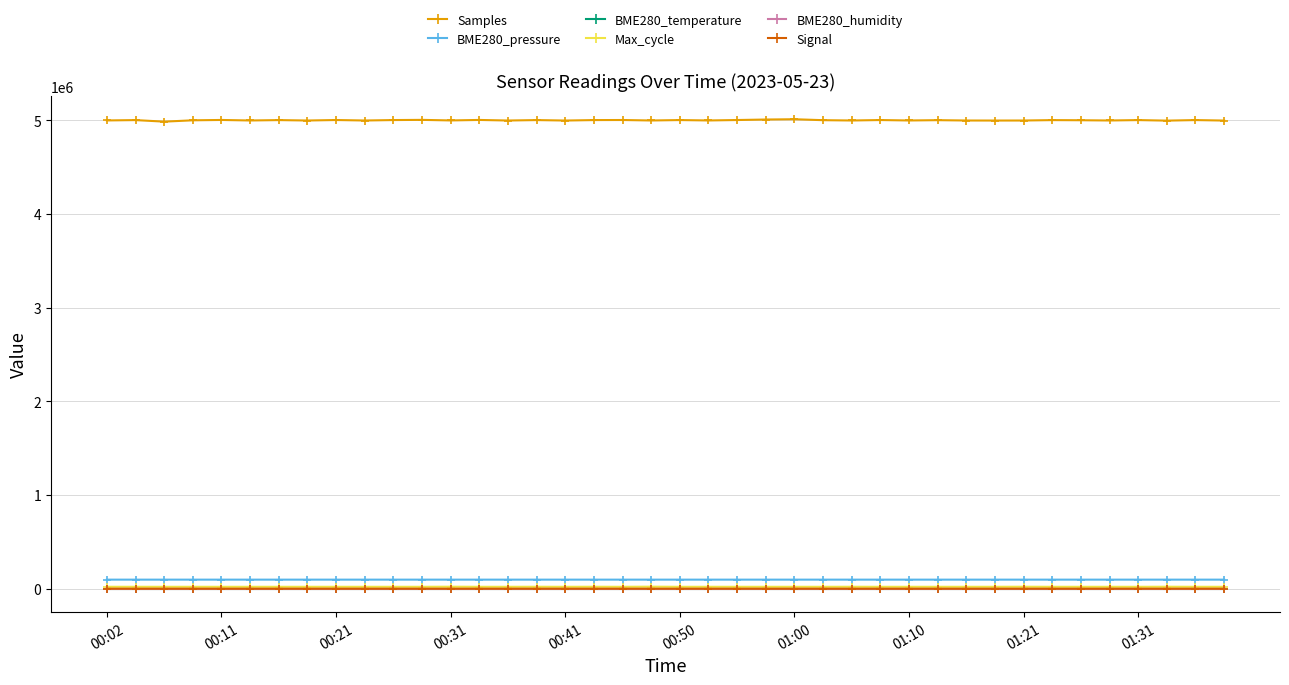

What are all the series names shown in the legend?

Samples, BME280_pressure, BME280_temperature, Max_cycle, BME280_humidity, Signal